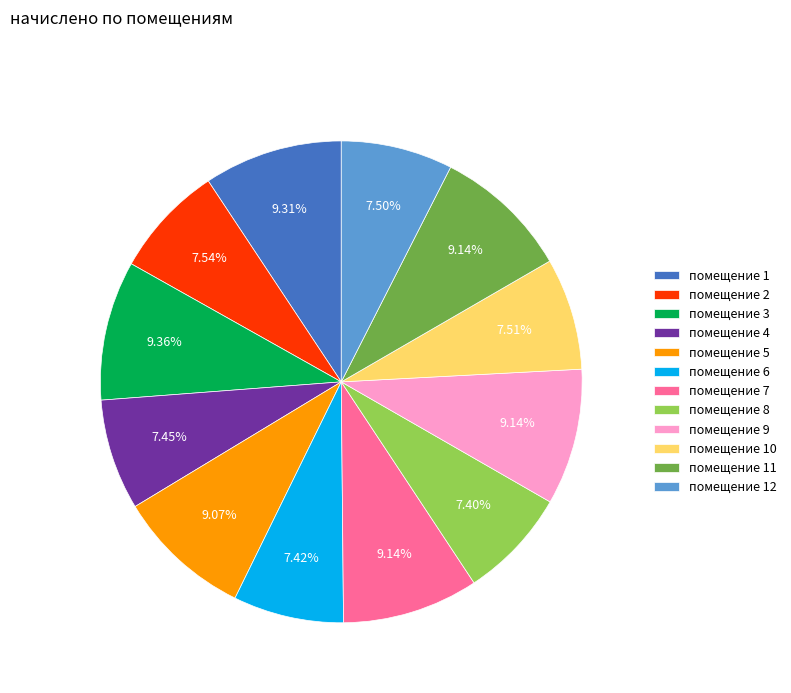

Is the sum of помещение 7 and помещение 5 greater than half?

No